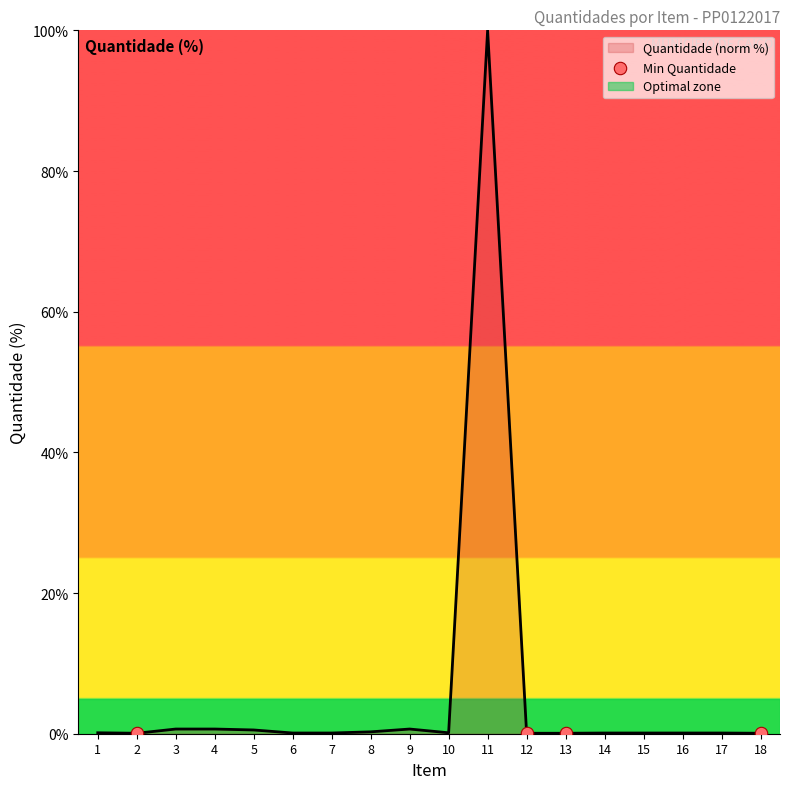

What is the change in value from 11 to 12?

-99.9